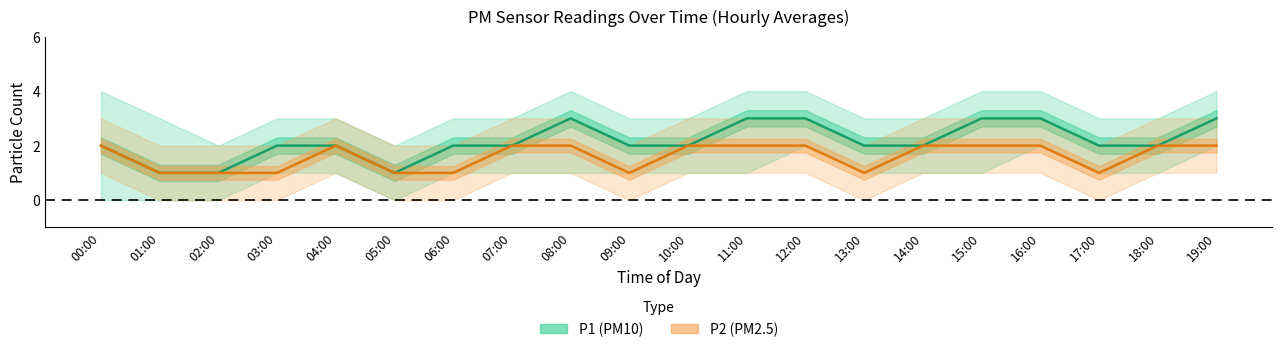

What is the label of the 5th point from the left?

04:00